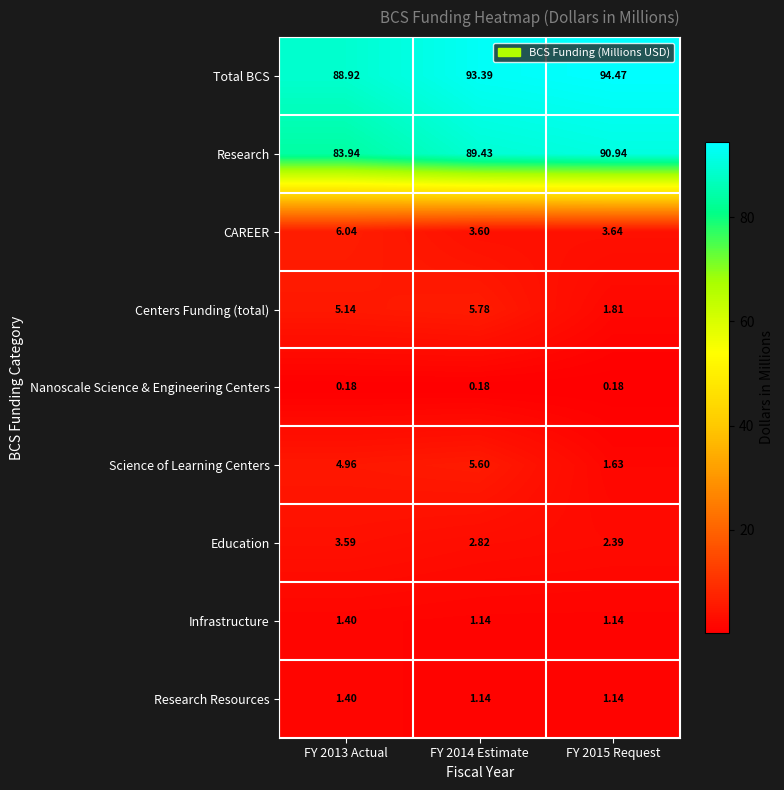

Is the value of Total BCS at FY 2013 Actual greater than the value of Nanoscale Science & Engineering Centers at FY 2015 Request?

Yes